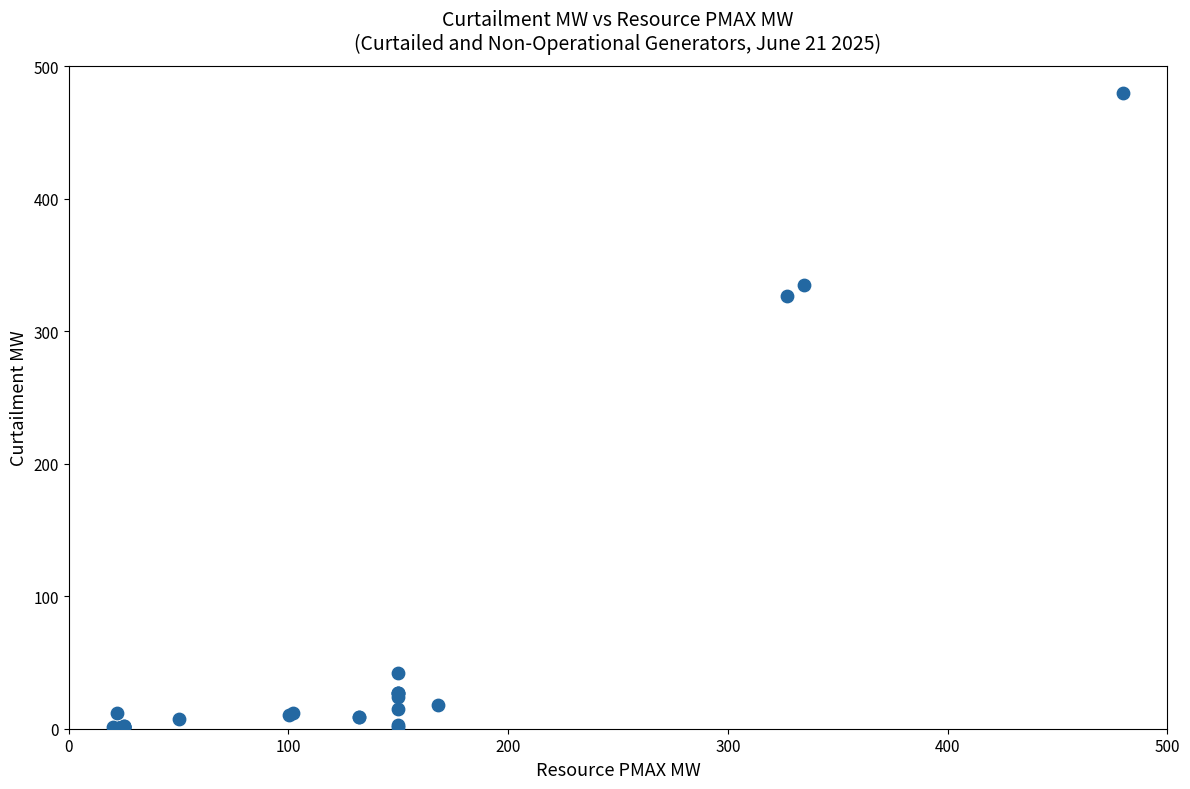

What Y value in the scatter plot is closest to 240?

326.8